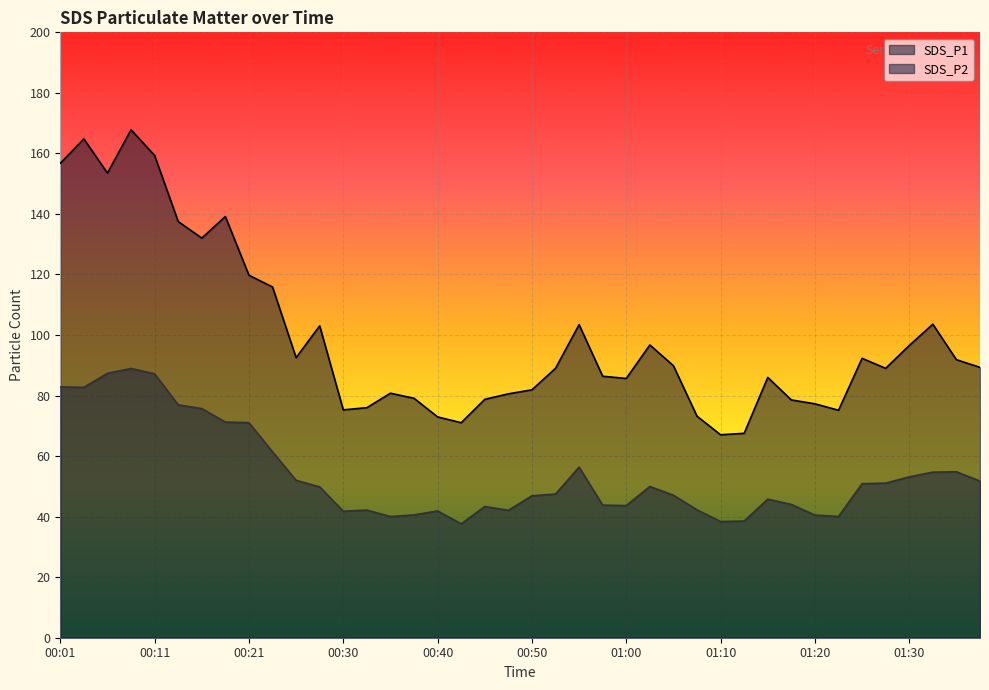

What is the maximum value shown in the chart?

167.8